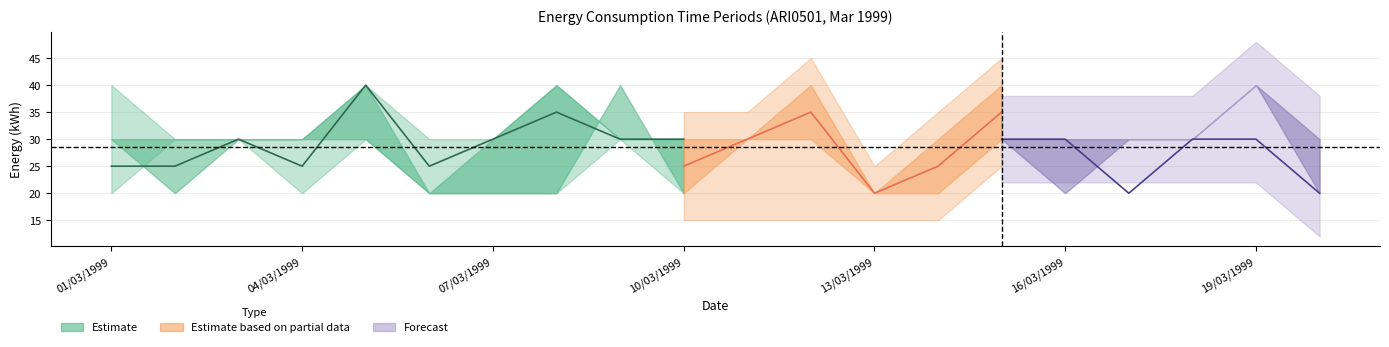

Is the value of TP19 at 02/03/1999 greater than the value of TP21 at 18/03/1999?

No